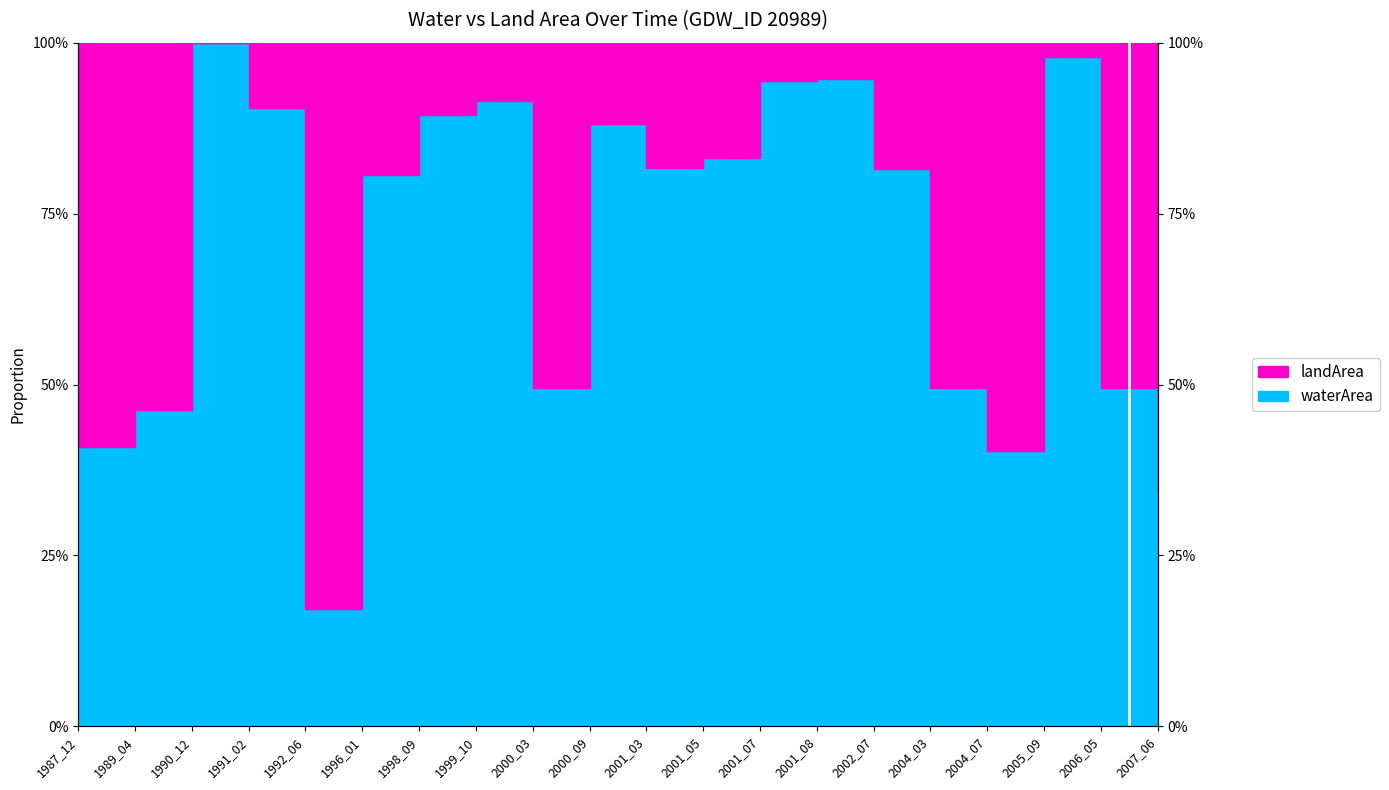

What is the average value?

0.7